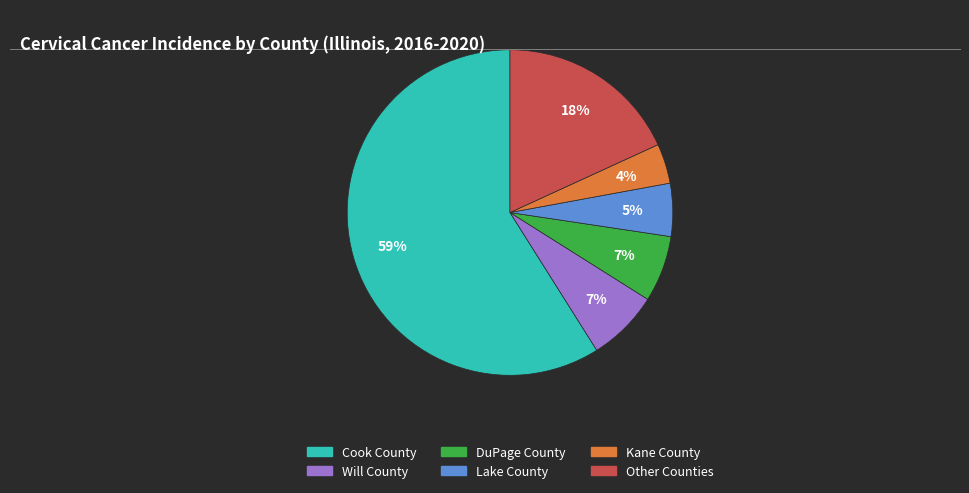

Does Cook County represent more than half of the total?

Yes